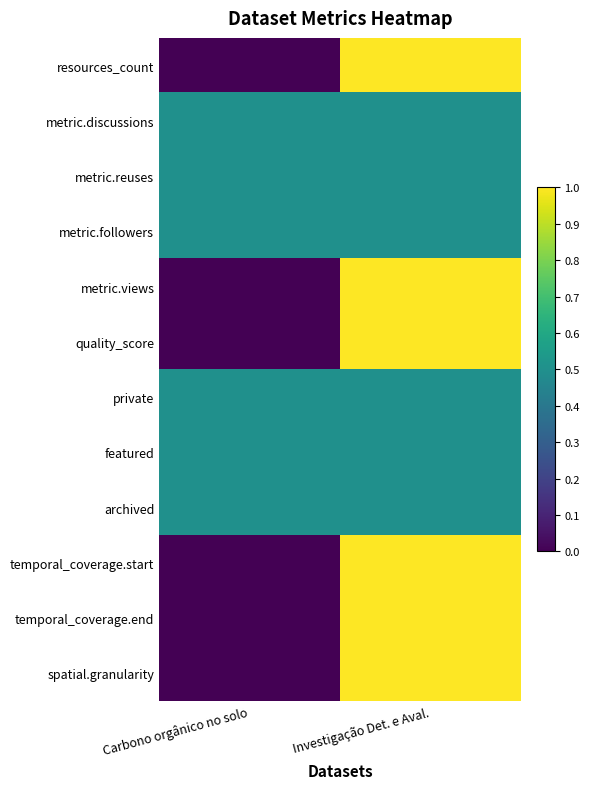

Which series has the largest total across all categories?

resources_count